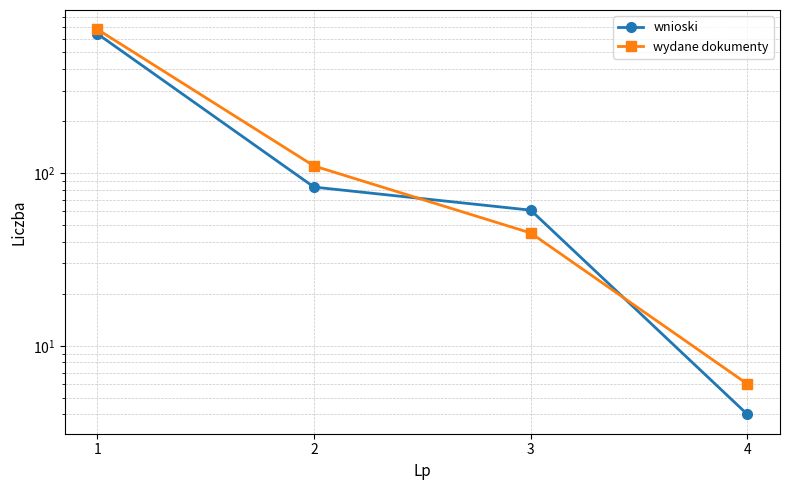

Which series changed the most between 2 and 4?

wydane dokumenty